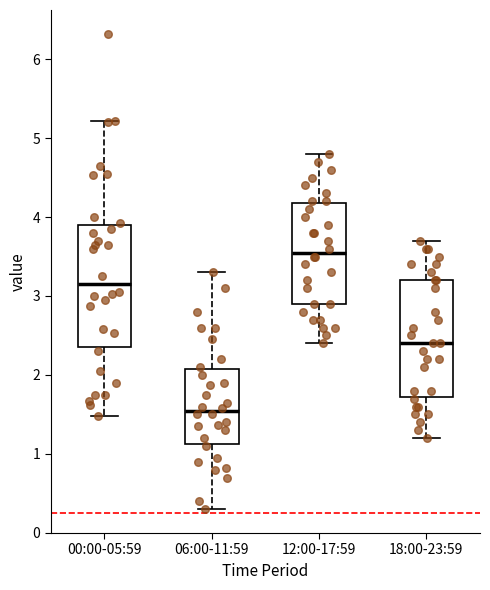

Reading left to right, transcribe this box plot: for each box, give where its median line is, the range the box spans, and where its two whiskers end, as read against the y-axis. The values are not printed on the chart, so give them approximately, as read against the axis.

00:00-05:59: median 3.2, box 2.4 to 3.9, whiskers 1.5 to 5.2
06:00-11:59: median 1.5, box 1.1 to 2.1, whiskers 0.3 to 3.3
12:00-17:59: median 3.6, box 2.9 to 4.2, whiskers 2.4 to 4.8
18:00-23:59: median 2.4, box 1.7 to 3.2, whiskers 1.2 to 3.7